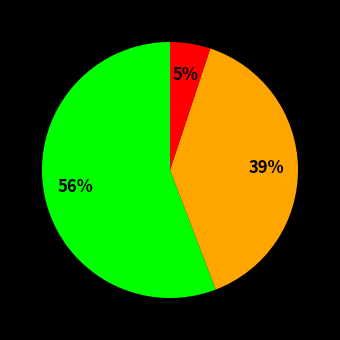

Count the number of slices in the pie.

3